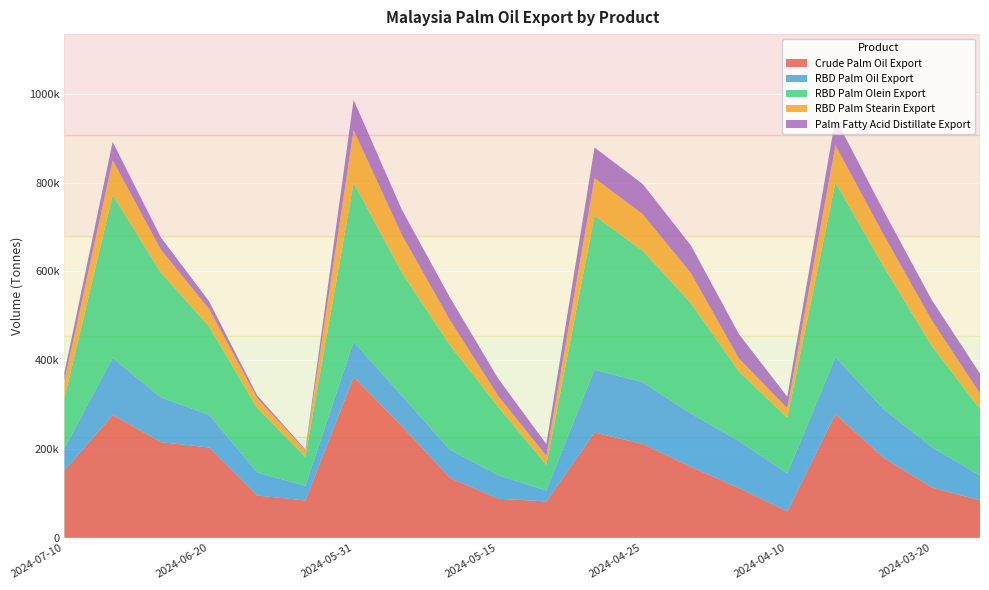

Reading left to right, list all the values displayed in this chart.

Crude Palm Oil Export: 2024-07-10=151825	2024-06-30=277000	2024-06-25=215475	2024-06-20=203475	2024-06-15=95175	2024-06-10=84125	2024-05-31=362385	2024-05-25=251785	2024-05-20=134885	2024-05-15=87985	2024-05-10=81985	2024-04-30=237125	2024-04-25=211325	2024-04-20=159775	2024-04-15=111900	2024-04-10=59400	2024-03-31=278670	2024-03-25=180330	2024-03-20=113380	2024-03-15=84380
RBD Palm Oil Export: 2024-07-10=50420	2024-06-30=128190	2024-06-25=100540	2024-06-20=73585	2024-06-15=51905	2024-06-10=32750	2024-05-31=79135	2024-05-25=68300	2024-05-20=63400	2024-05-15=53050	2024-05-10=24400	2024-04-30=141410	2024-04-25=138910	2024-04-20=119960	2024-04-15=105865	2024-04-10=85425	2024-03-31=128040	2024-03-25=109265	2024-03-20=90945	2024-03-15=55670
RBD Palm Olein Export: 2024-07-10=112388	2024-06-30=366895	2024-06-25=281495	2024-06-20=199070	2024-06-15=144760	2024-06-10=65310	2024-05-31=358140	2024-05-25=277840	2024-05-20=235590	2024-05-15=153890	2024-05-10=57785	2024-04-30=346920	2024-04-25=296415	2024-04-20=248735	2024-04-15=156205	2024-04-10=125755	2024-03-31=393673	2024-03-25=321445	2024-03-20=227625	2024-03-15=149855
RBD Palm Stearin Export: 2024-07-10=38845	2024-06-30=78655	2024-06-25=51670	2024-06-20=39495	2024-06-15=22645	2024-06-10=14440	2024-05-31=118770	2024-05-25=84690	2024-05-20=56340	2024-05-15=24890	2024-05-10=20470	2024-04-30=84945	2024-04-25=82425	2024-04-20=67660	2024-04-15=29480	2024-04-10=21480	2024-03-31=83615	2024-03-25=71425	2024-03-20=57700	2024-03-15=35210
Palm Fatty Acid Distillate Export: 2024-07-10=19420	2024-06-30=41300	2024-06-25=27750	2024-06-20=17300	2024-06-15=6300	2024-06-10=2200	2024-05-31=68285	2024-05-25=56785	2024-05-20=51185	2024-05-15=38970	2024-05-10=26420	2024-04-30=68960	2024-04-25=67960	2024-04-20=62650	2024-04-15=54900	2024-04-10=25800	2024-03-31=60745	2024-03-25=54165	2024-03-20=46165	2024-03-15=44665